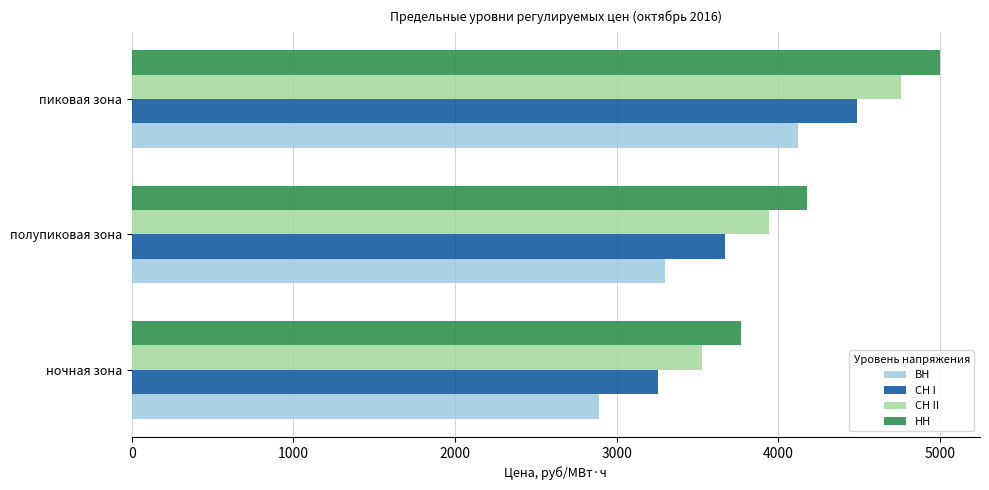

What is the maximum value for СН II?

4759.4